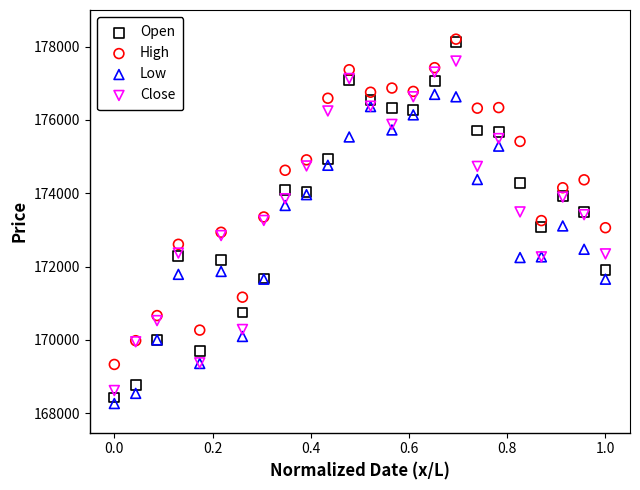

What are all the series names shown in the legend?

Open, High, Low, Close